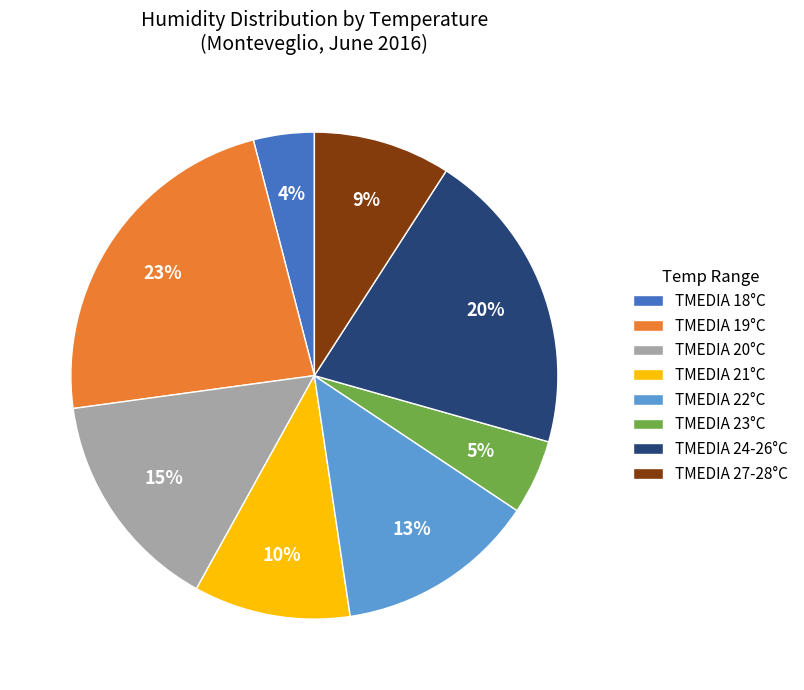

Which has a higher value, TMEDIA 24-26°C or TMEDIA 23°C?

TMEDIA 24-26°C